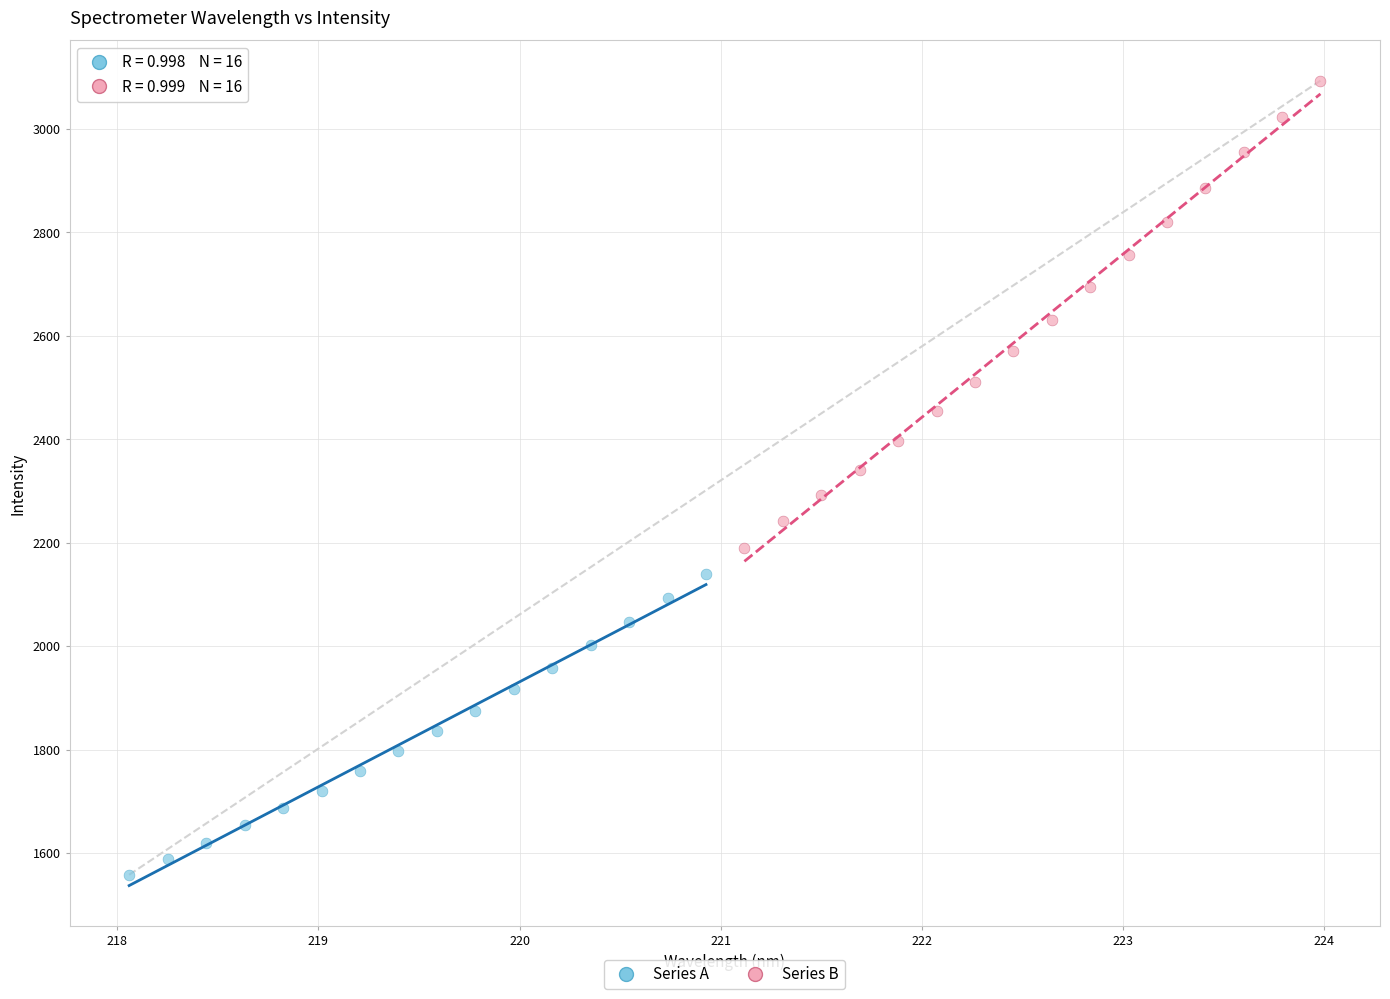

Which series reaches the minimum Y coordinate?

Series A